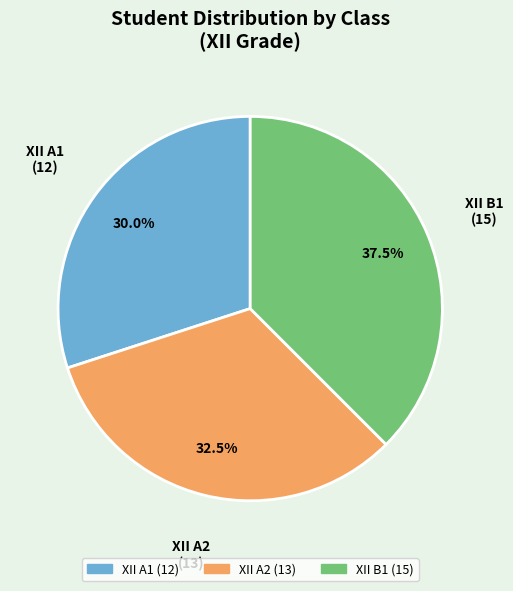

What is the smallest slice in the pie chart?

XII A1